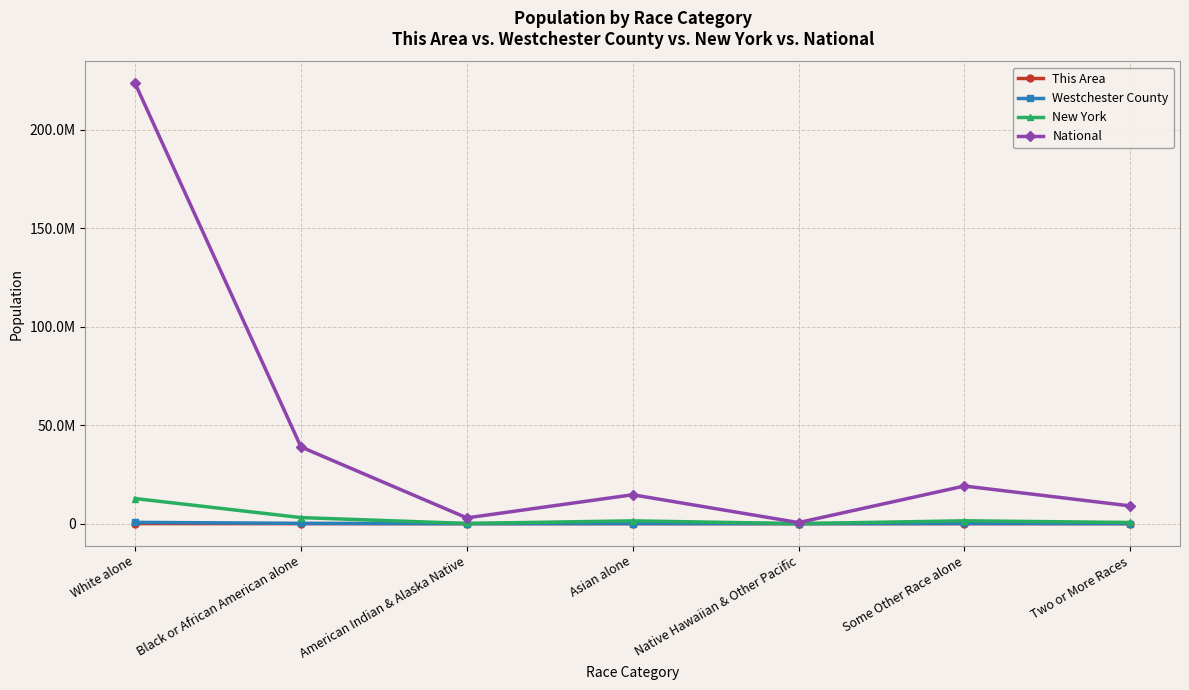

What are all the series names shown in the legend?

This Area, Westchester County, New York, National